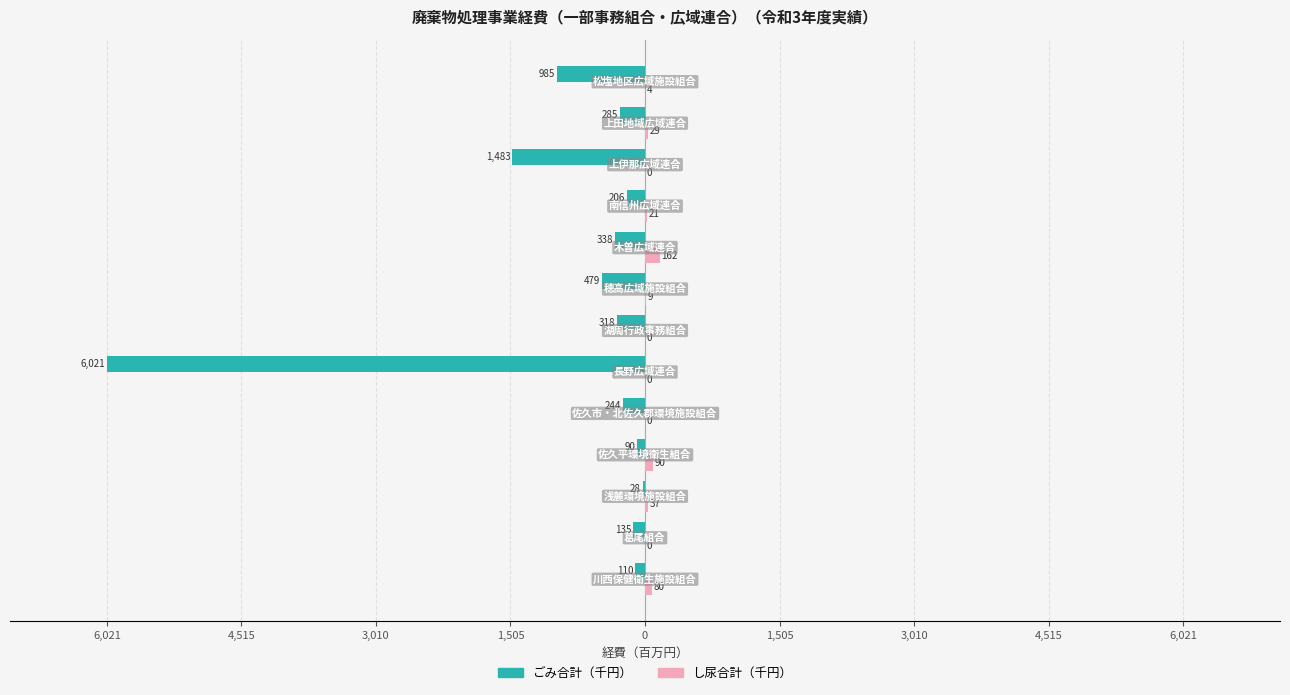

What are all the series names shown in the legend?

ごみ合計（千円）, し尿合計（千円）